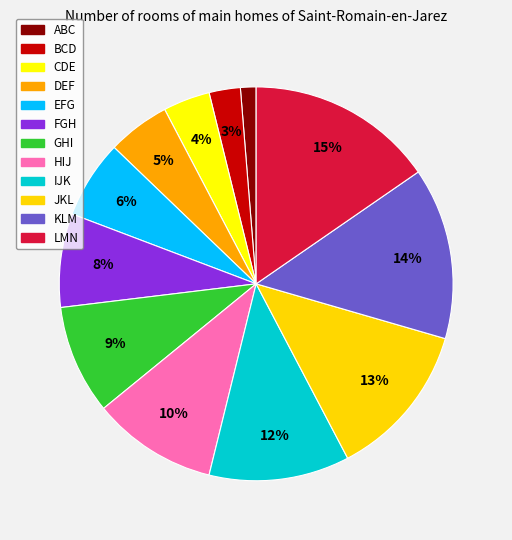

The JKL slice represents 13% of the pie. True or false?

True